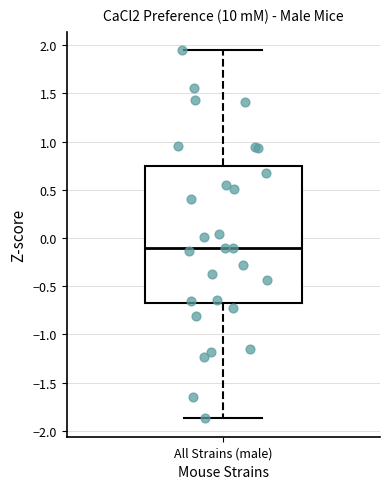

Read this box plot against the y-axis: the position of the median line, the range covered by the box, and the ends of both whiskers. The values are not printed on the chart, so give them approximately, as read against the axis.

median -0.10, box -0.65 to 0.75, whiskers -1.85 to 1.95